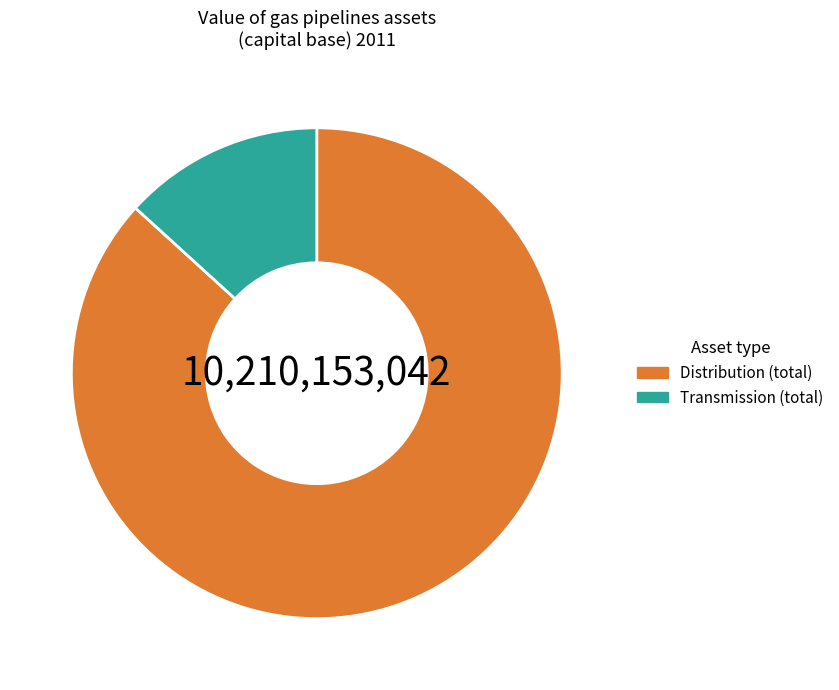

Is Transmission (total) the majority of the pie?

No